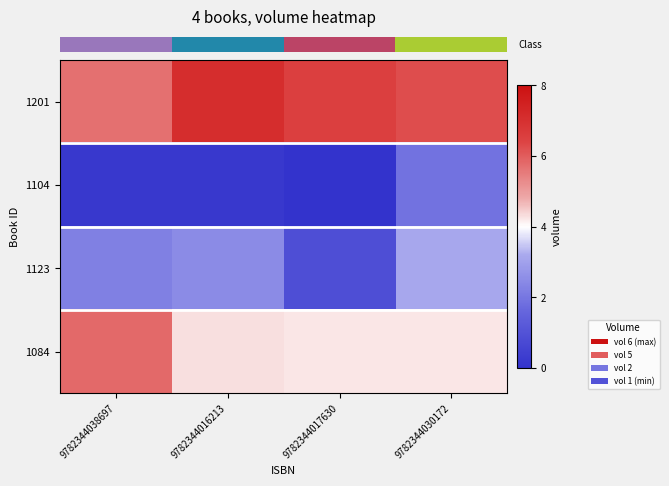

Which series has the widest spread of values?

row_2